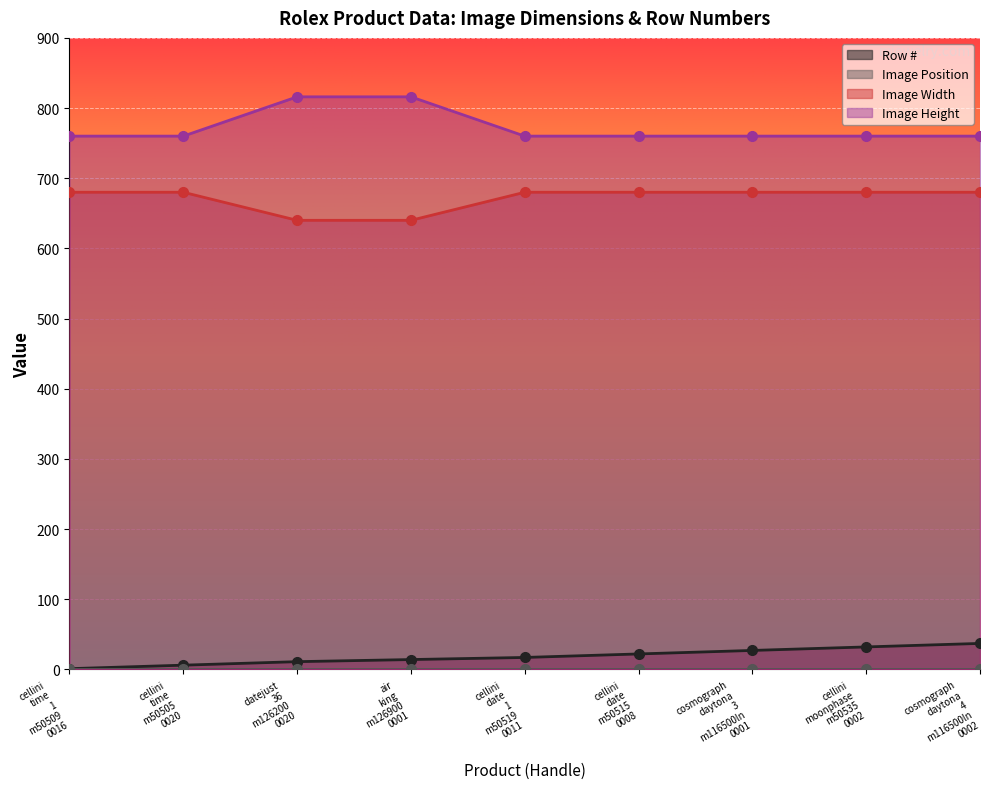

True or false: Image Height and Row # intersect in this chart.

False